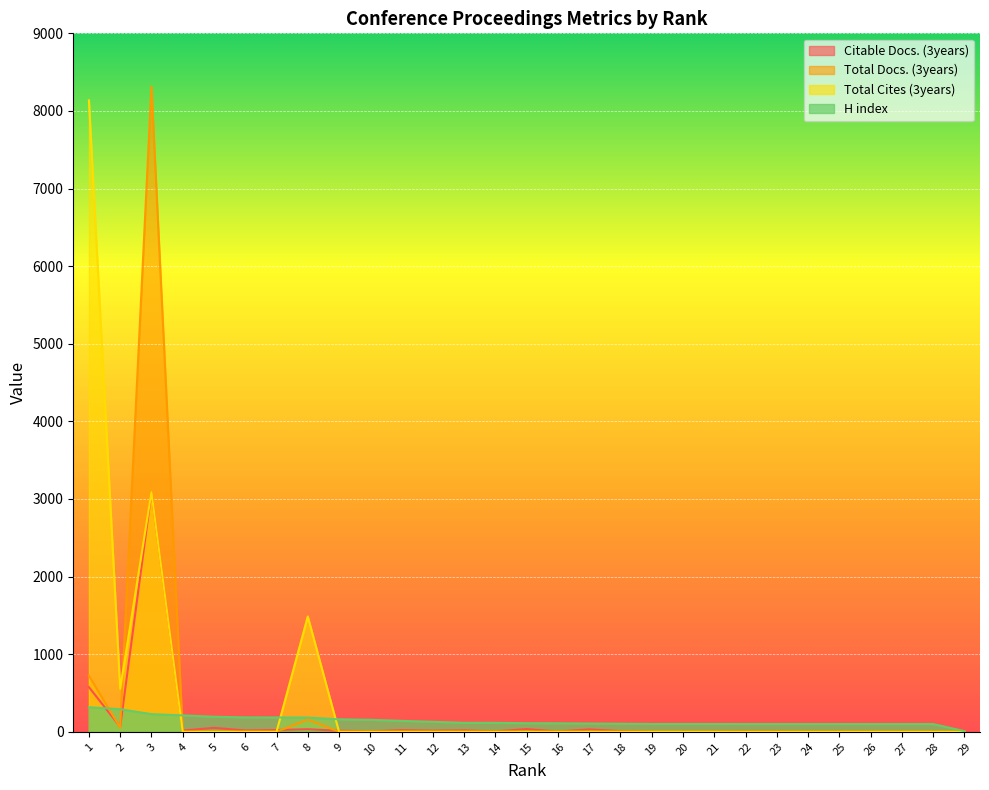

Which series ends up on top after the final intersection of Citable Docs. (3years) and Total Docs. (3years)?

Citable Docs. (3years)